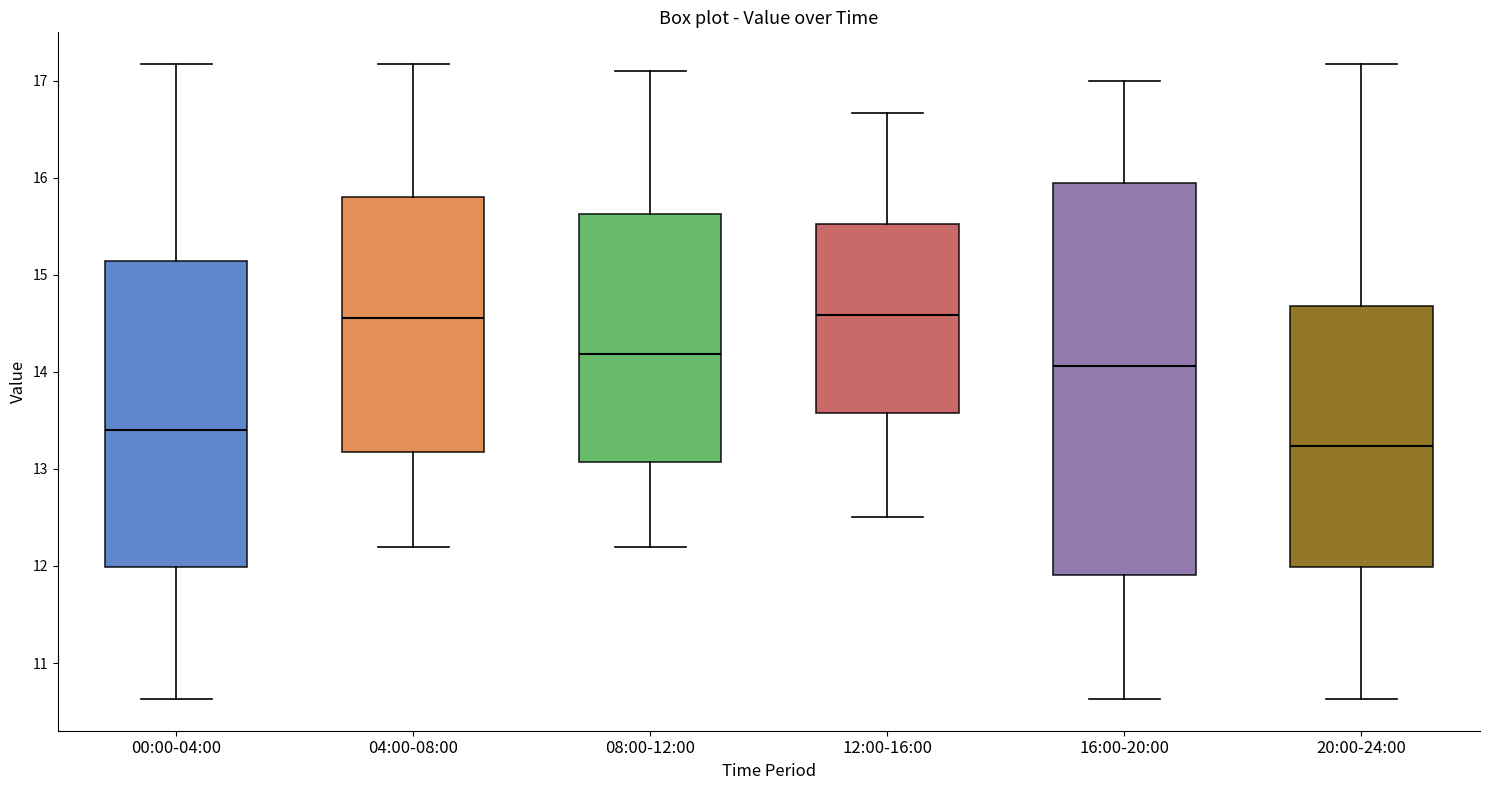

Comparing the boxes themselves (not the whiskers), which one is the tallest?

16:00-20:00